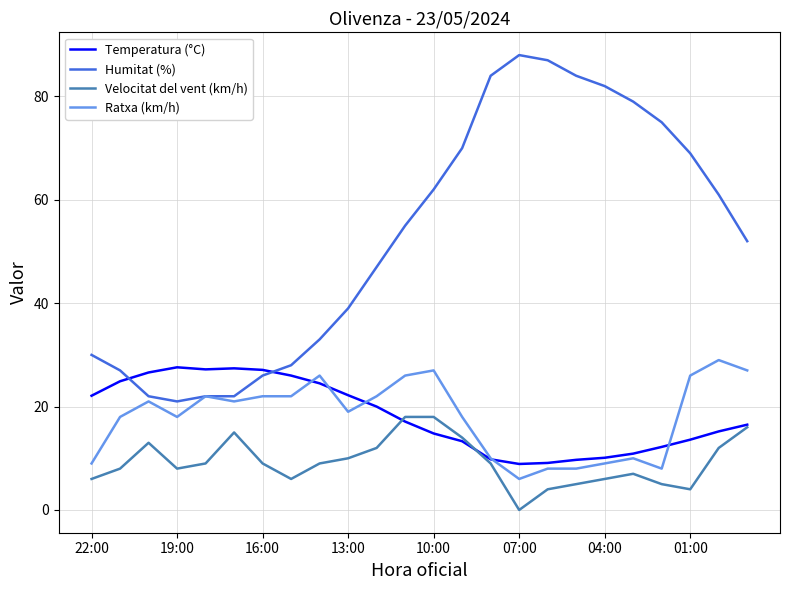

True or false: Humitat (%) and Velocitat del vent (km/h) cross at least once.

False